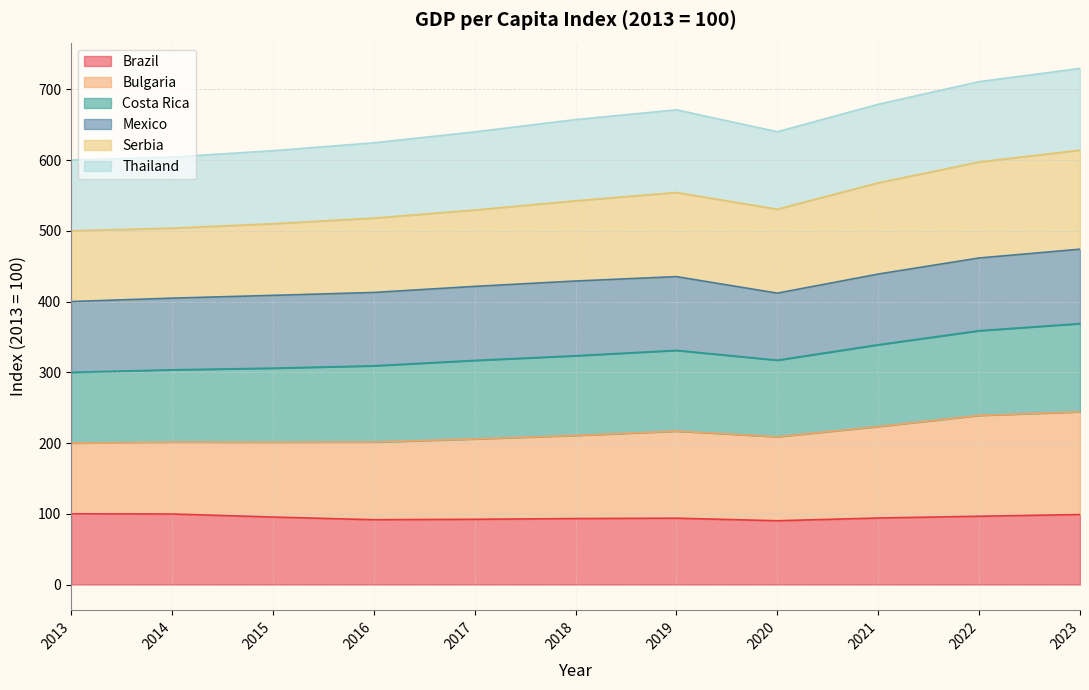

What is the highest value of the Brazil series?

100.0